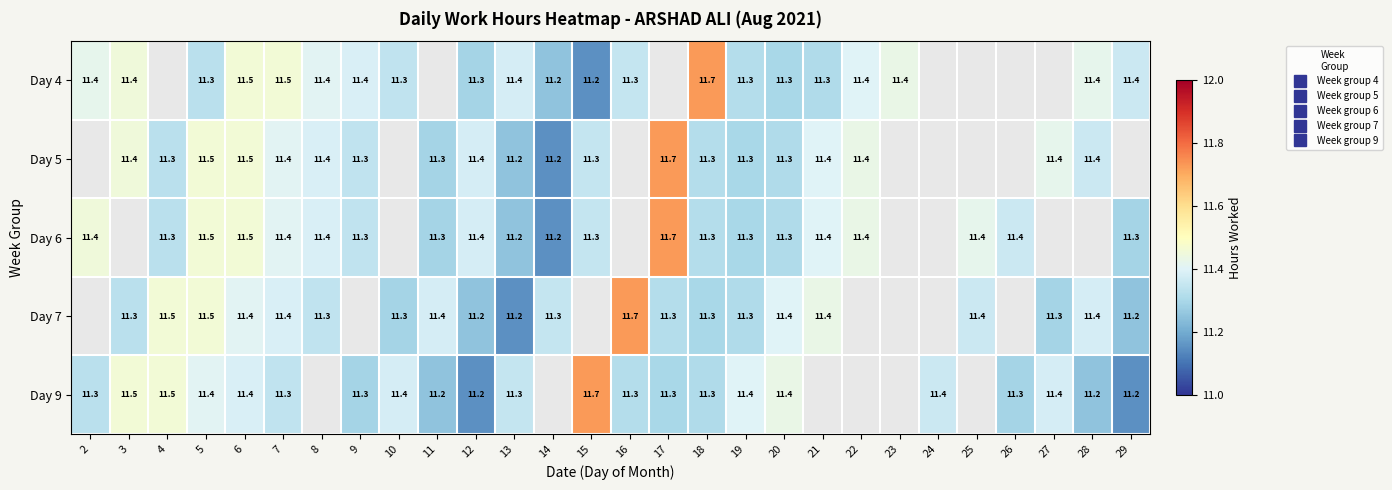

At how many categories does at least one series exceed 11?

28